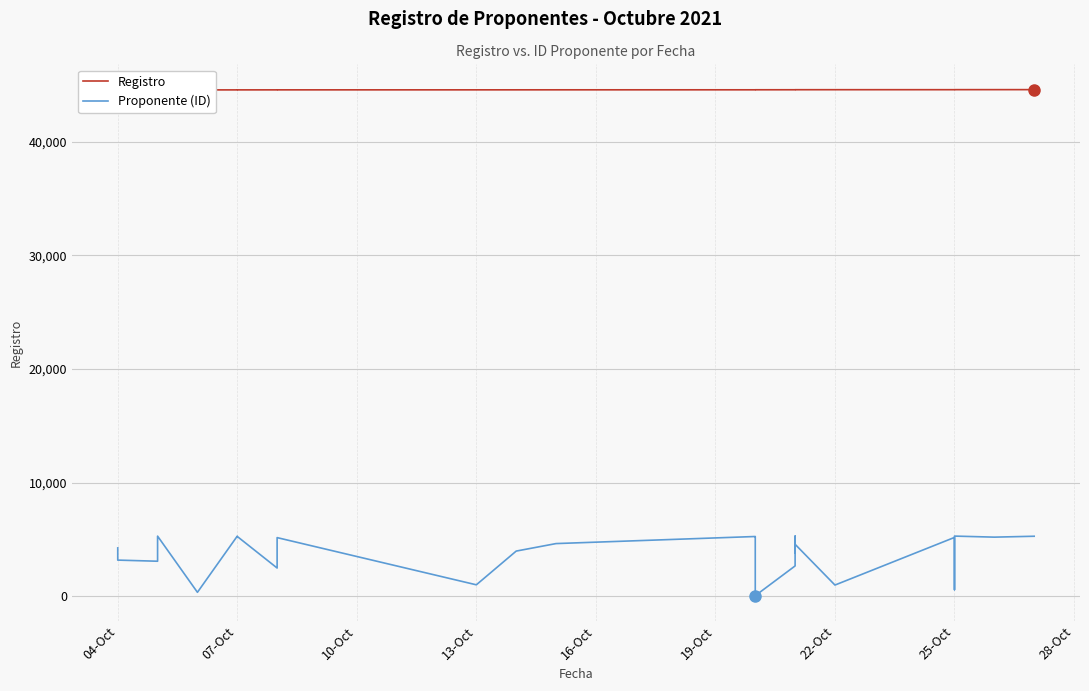

True or false: Proponente (ID) and Registro cross at least once.

False